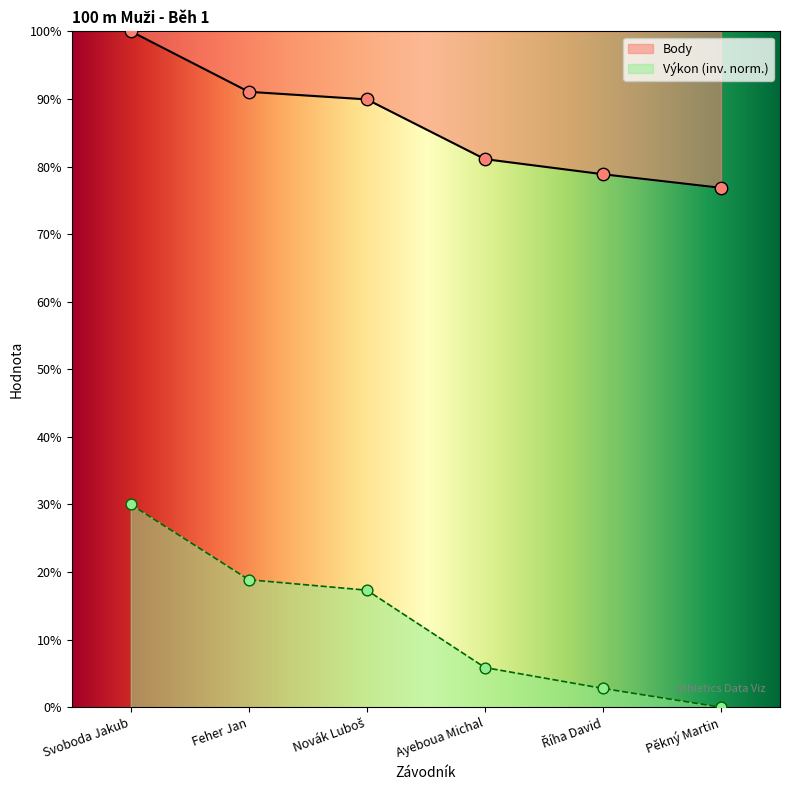

Which series reaches the minimum Y coordinate?

Výkon